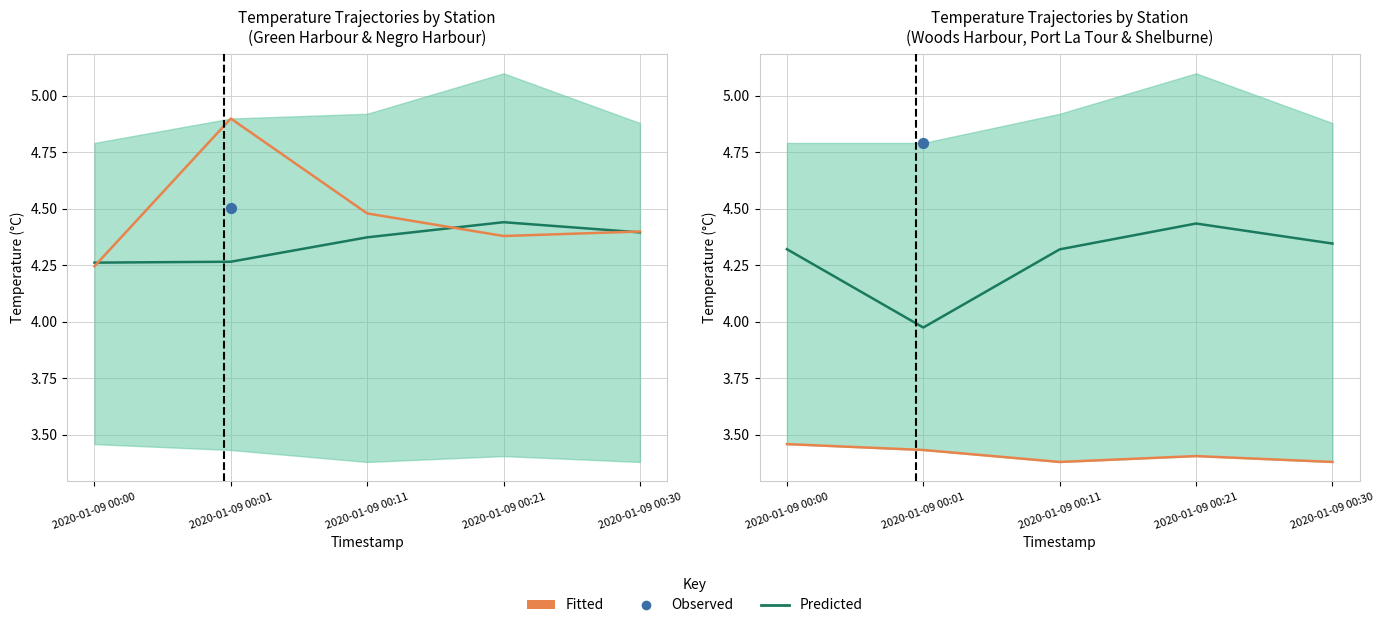

Which series reaches the minimum Y coordinate?

Fitted